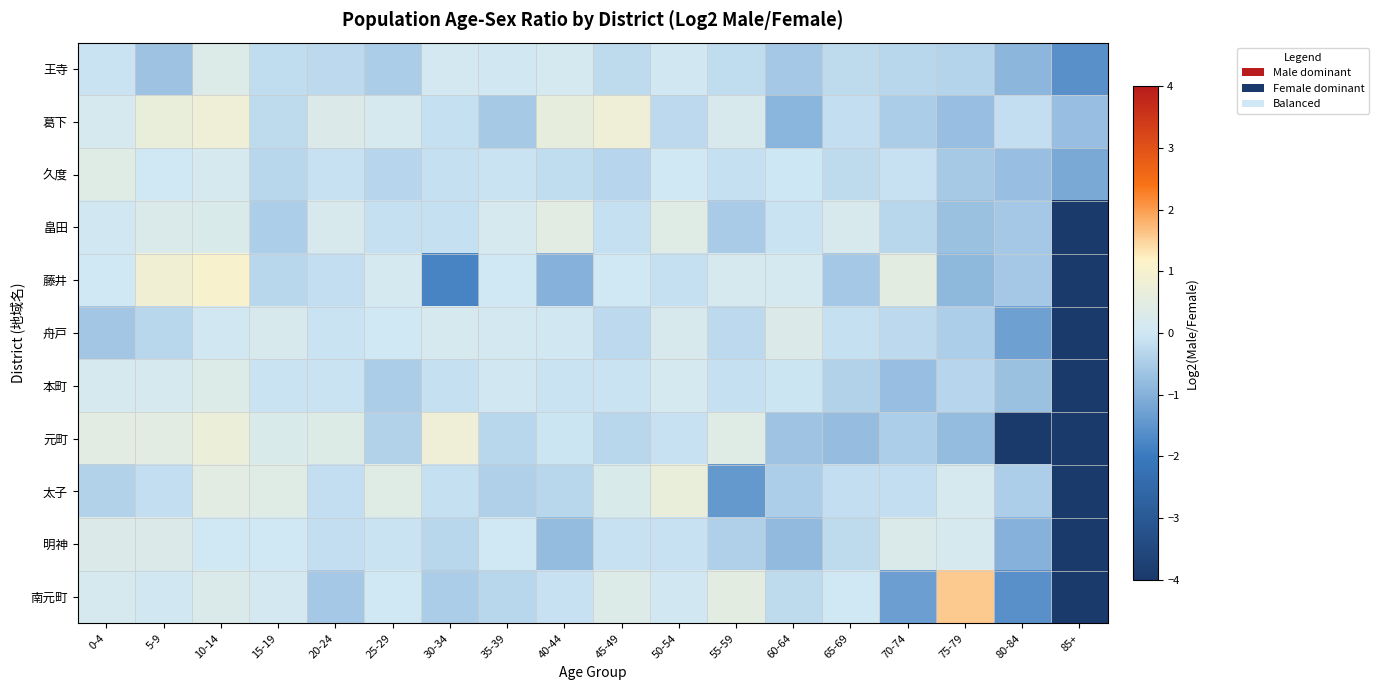

Reading left to right, extract all data points from this chart.

王寺: 0-4=-0.1	5-9=-0.7	10-14=0.3	15-19=-0.2	20-24=-0.3	25-29=-0.5	30-34=0.1	35-39=0.1	40-44=0.1	45-49=-0.2	50-54=0.1	55-59=-0.2	60-64=-0.6	65-69=-0.2	70-74=-0.3	75-79=-0.4	80-84=-0.9	85+=-1.6
葛下: 0-4=0.1	5-9=0.7	10-14=0.8	15-19=-0.2	20-24=0.3	25-29=0.1	30-34=-0.1	35-39=-0.6	40-44=0.6	45-49=0.8	50-54=-0.3	55-59=0.2	60-64=-0.9	65-69=-0.2	70-74=-0.5	75-79=-0.7	80-84=-0.2	85+=-0.7
久度: 0-4=0.4	5-9=0.0	10-14=0.1	15-19=-0.3	20-24=-0.1	25-29=-0.3	30-34=-0.1	35-39=-0.1	40-44=-0.2	45-49=-0.3	50-54=0.0	55-59=-0.2	60-64=-0.0	65-69=-0.2	70-74=-0.1	75-79=-0.5	80-84=-0.7	85+=-1.1
畠田: 0-4=0.1	5-9=0.3	10-14=0.2	15-19=-0.4	20-24=0.2	25-29=-0.1	30-34=-0.1	35-39=0.1	40-44=0.5	45-49=-0.2	50-54=0.4	55-59=-0.5	60-64=-0.1	65-69=0.2	70-74=-0.3	75-79=-0.7	80-84=-0.6	85+=-4.0
藤井: 0-4=0.0	5-9=0.8	10-14=1.0	15-19=-0.3	20-24=-0.2	25-29=0.1	30-34=-1.8	35-39=0.0	40-44=-1.0	45-49=0.0	50-54=-0.1	55-59=0.2	60-64=0.1	65-69=-0.6	70-74=0.5	75-79=-0.9	80-84=-0.6	85+=-4.0
舟戸: 0-4=-0.6	5-9=-0.3	10-14=0.0	15-19=0.2	20-24=-0.1	25-29=0.0	30-34=0.2	35-39=0.1	40-44=0.0	45-49=-0.3	50-54=0.2	55-59=-0.3	60-64=0.3	65-69=-0.1	70-74=-0.3	75-79=-0.4	80-84=-1.3	85+=-4.0
本町: 0-4=0.2	5-9=0.2	10-14=0.3	15-19=-0.1	20-24=-0.1	25-29=-0.5	30-34=-0.1	35-39=0.0	40-44=-0.1	45-49=-0.1	50-54=0.1	55-59=-0.1	60-64=-0.0	65-69=-0.4	70-74=-0.7	75-79=-0.3	80-84=-0.7	85+=-4.0
元町: 0-4=0.5	5-9=0.5	10-14=0.7	15-19=0.2	20-24=0.4	25-29=-0.4	30-34=0.8	35-39=-0.3	40-44=-0.1	45-49=-0.3	50-54=-0.1	55-59=0.4	60-64=-0.7	65-69=-0.8	70-74=-0.5	75-79=-0.8	80-84=-4.0	85+=-4.0
太子: 0-4=-0.4	5-9=-0.2	10-14=0.5	15-19=0.4	20-24=-0.2	25-29=0.4	30-34=-0.1	35-39=-0.4	40-44=-0.3	45-49=0.2	50-54=0.7	55-59=-1.4	60-64=-0.4	65-69=-0.2	70-74=-0.2	75-79=0.1	80-84=-0.4	85+=-4.0
明神: 0-4=0.3	5-9=0.3	10-14=0.0	15-19=0.0	20-24=-0.2	25-29=-0.1	30-34=-0.3	35-39=0.0	40-44=-0.8	45-49=-0.1	50-54=-0.1	55-59=-0.4	60-64=-0.8	65-69=-0.2	70-74=0.3	75-79=0.2	80-84=-1.0	85+=-4.0
南元町: 0-4=0.2	5-9=0.0	10-14=0.3	15-19=0.1	20-24=-0.6	25-29=0.0	30-34=-0.5	35-39=-0.3	40-44=-0.1	45-49=0.3	50-54=0.1	55-59=0.5	60-64=-0.2	65-69=0.0	70-74=-1.3	75-79=1.6	80-84=-1.6	85+=-4.0